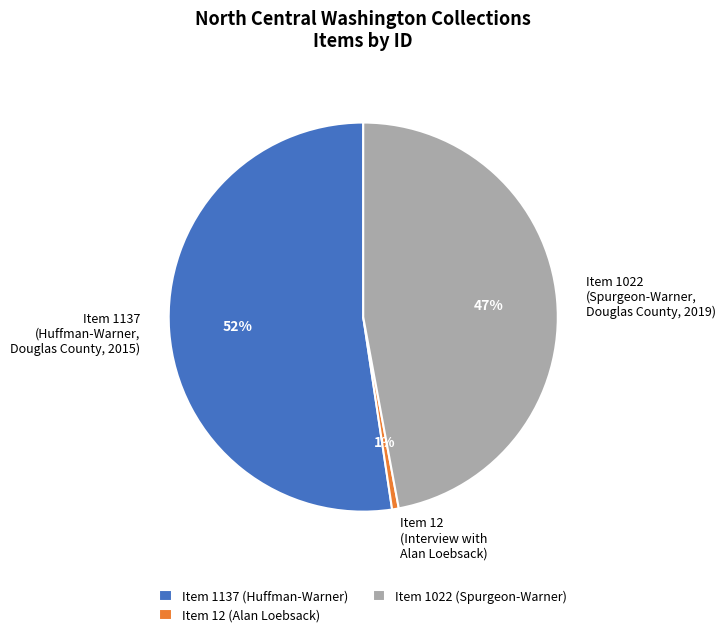

True or false: Item 12 (Interview with Alan Loebsack) accounts for 1% of the total.

True